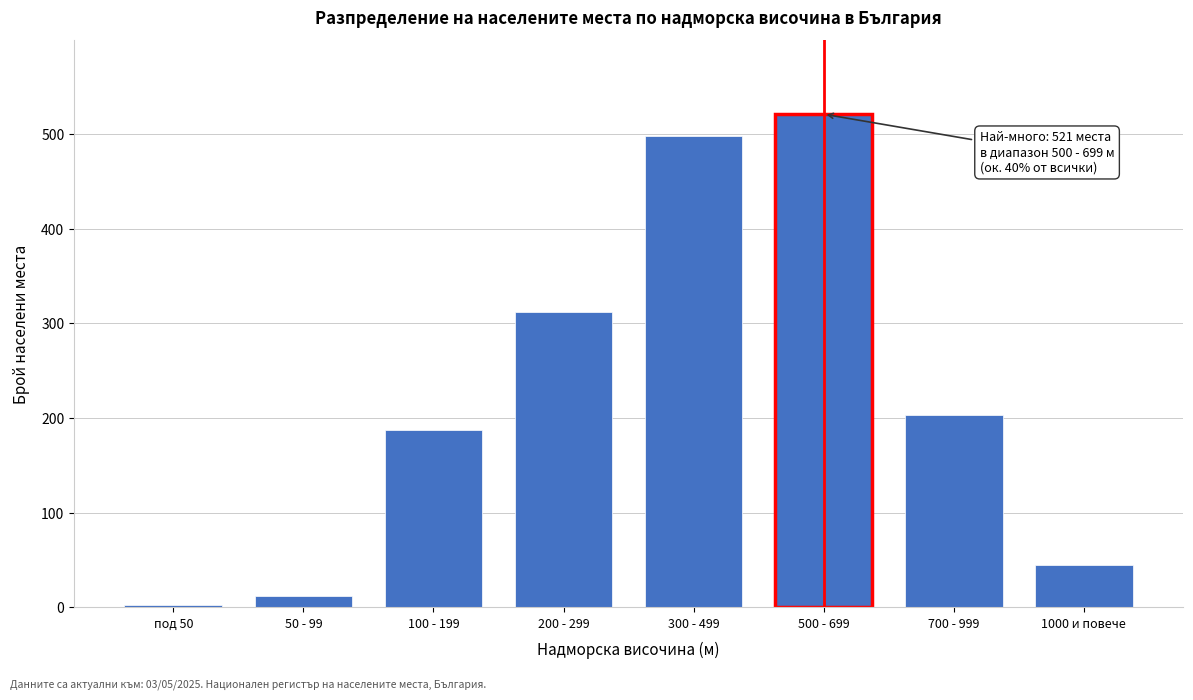

Reading left to right, transcribe all the data shown in this chart.

3	12	187	312	498	521	203	45